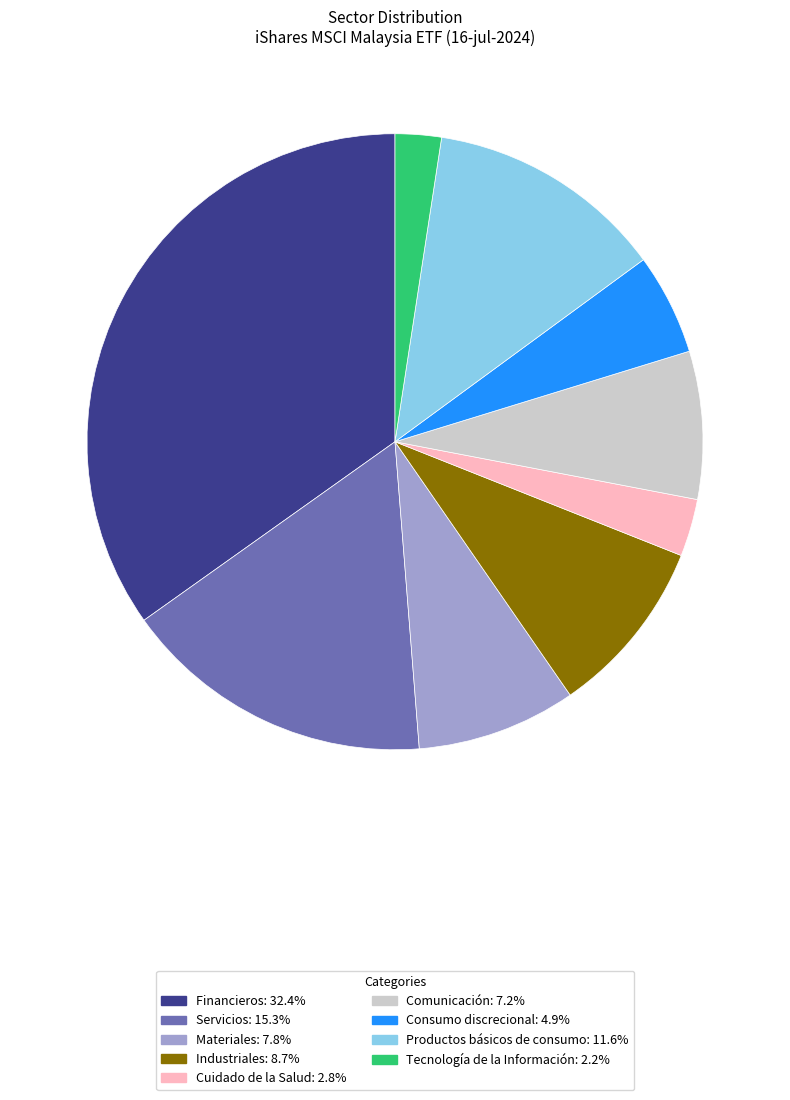

Do Productos básicos de consumo: 11.6% and Tecnología de la Información: 2.2% together represent more than half of the pie?

No